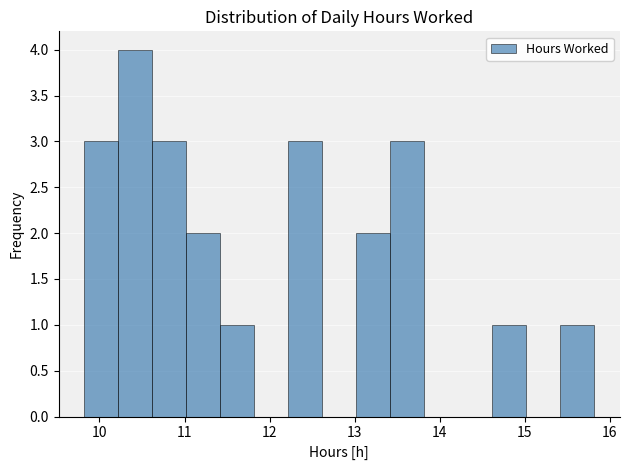

Reading left to right, transcribe this chart: for each bar, give the range it covers on the x-axis and its height. Neither the bar edges nor the heights are printed on the chart, so give them approximately, as read against the axes.

9.82 to 10.22: 3
10.22 to 10.62: 4
10.62 to 11.02: 3
11.02 to 11.42: 2
11.42 to 11.82: 1
11.82 to 12.22: 0
12.22 to 12.62: 3
12.62 to 13.02: 0
13.02 to 13.42: 2
13.42 to 13.82: 3
13.82 to 14.22: 0
14.22 to 14.62: 0
14.62 to 15.02: 1
15.02 to 15.42: 0
15.42 to 15.82: 1